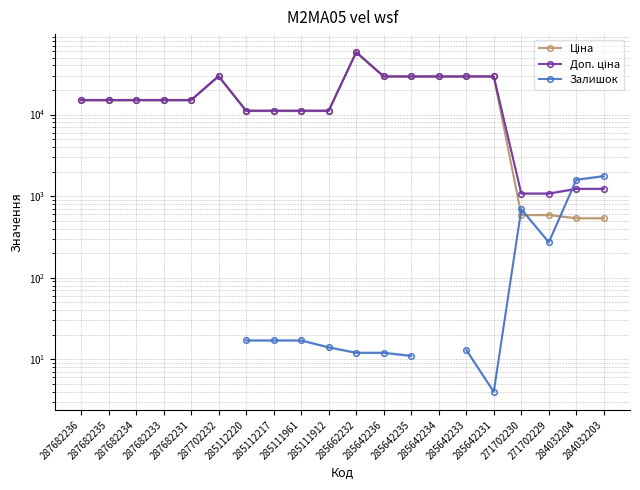

At which category does the chart reach its peak across all series?

285662232